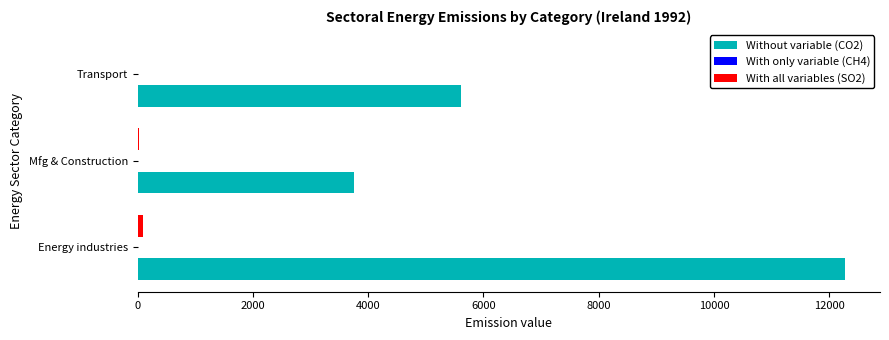

Which series has the largest total across all categories?

Without variable (CO2)